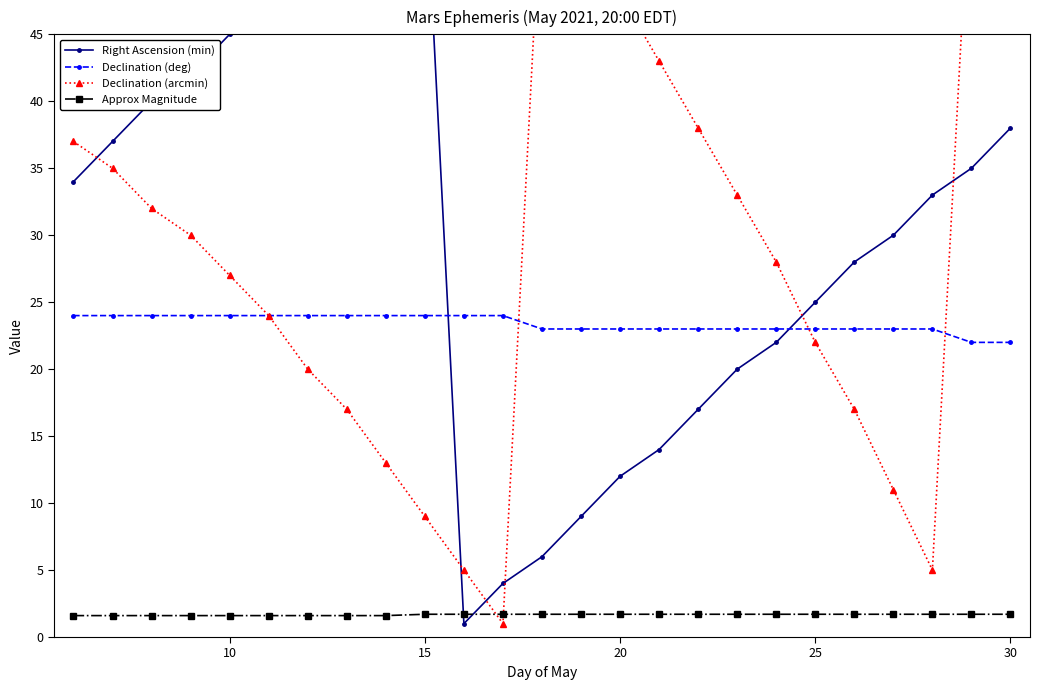

True or false: Approx Magnitude and Declination (deg) cross at least once.

False